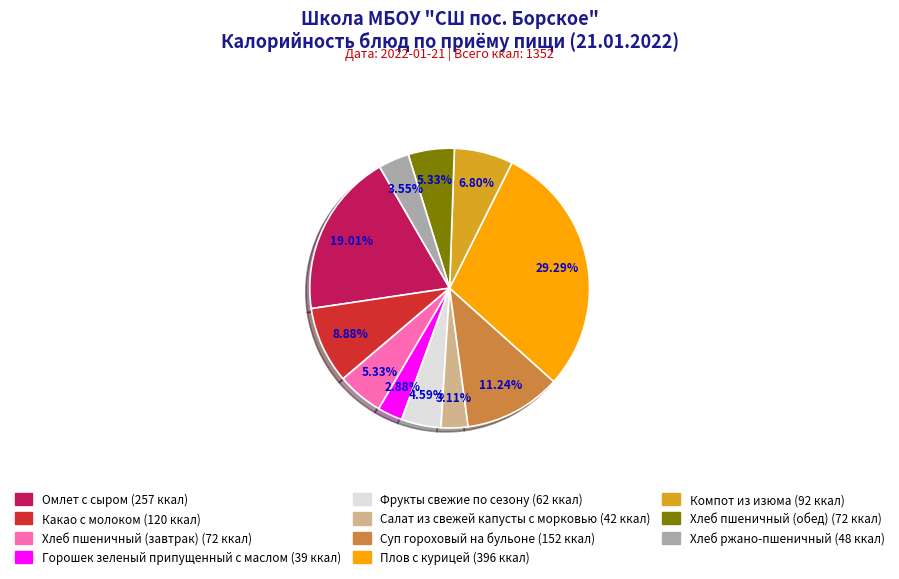

Is there any slice that represents more than half of the pie?

No